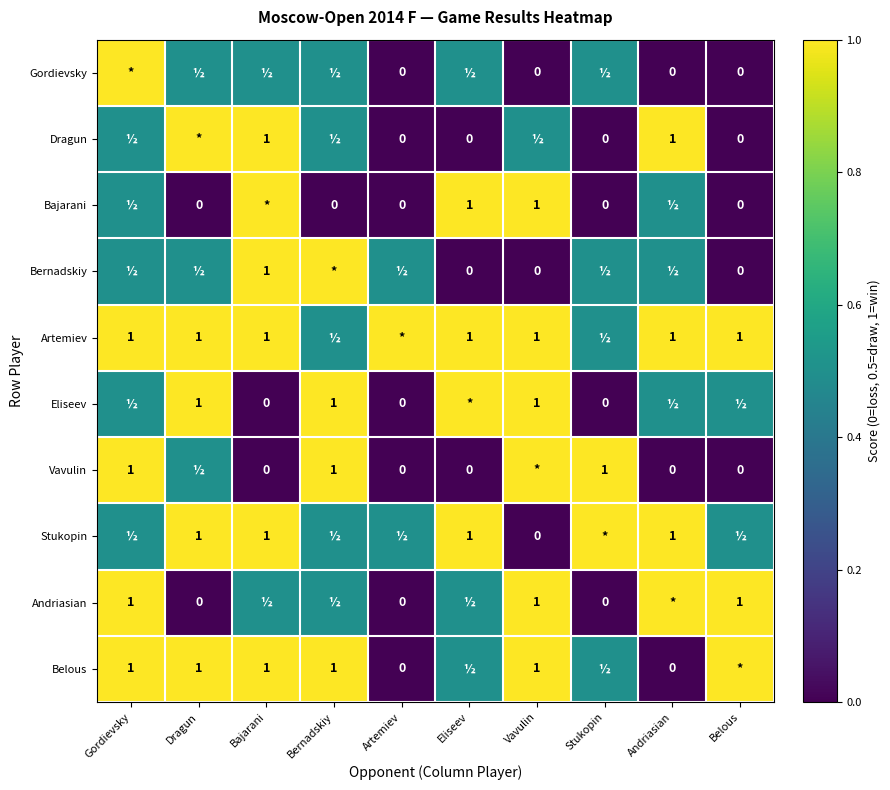

Is the value of Artemiev at Dragun greater than the value of Belous at Artemiev?

Yes